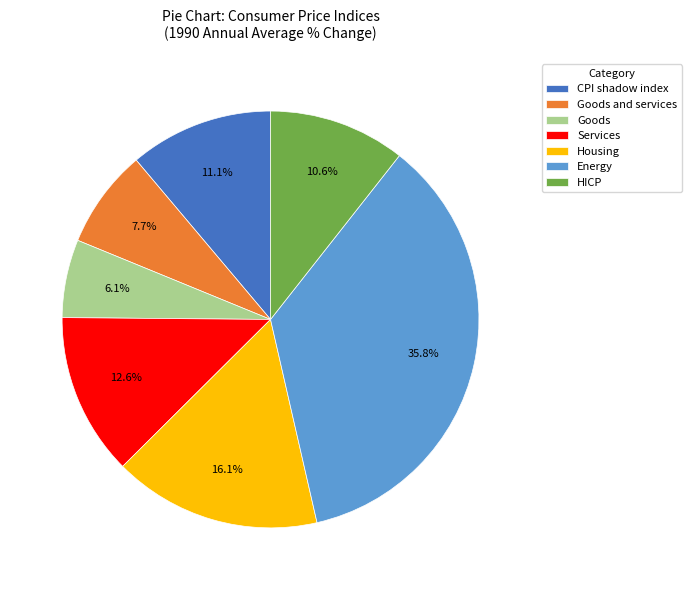

How many slices are in this pie chart?

7